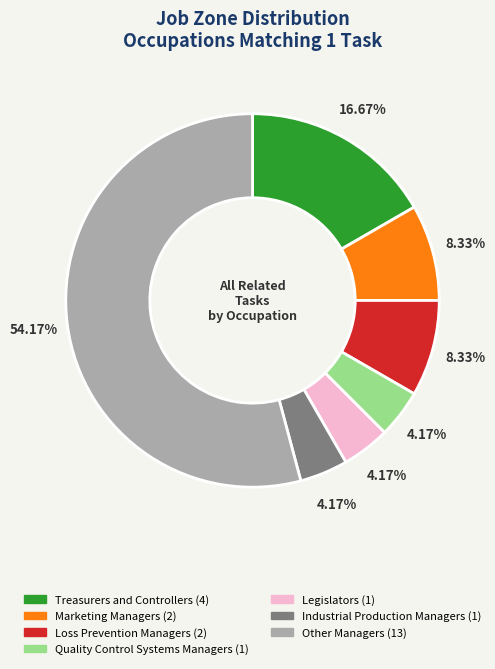

Does any single category account for the majority?

Yes